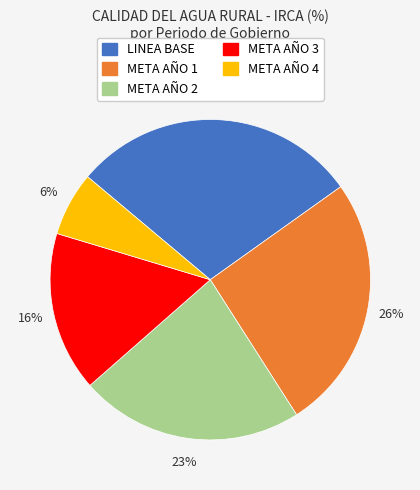

Rank the categories by value from lowest to highest.

META AÑO 4, META AÑO 3, META AÑO 2, META AÑO 1, LINEA BASE